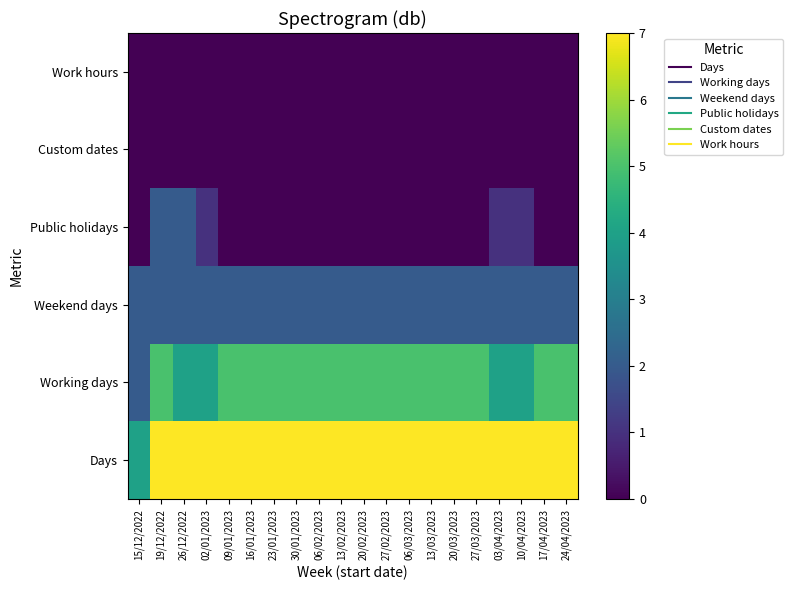

Which label corresponds to the largest value in the chart?

19/12/2022